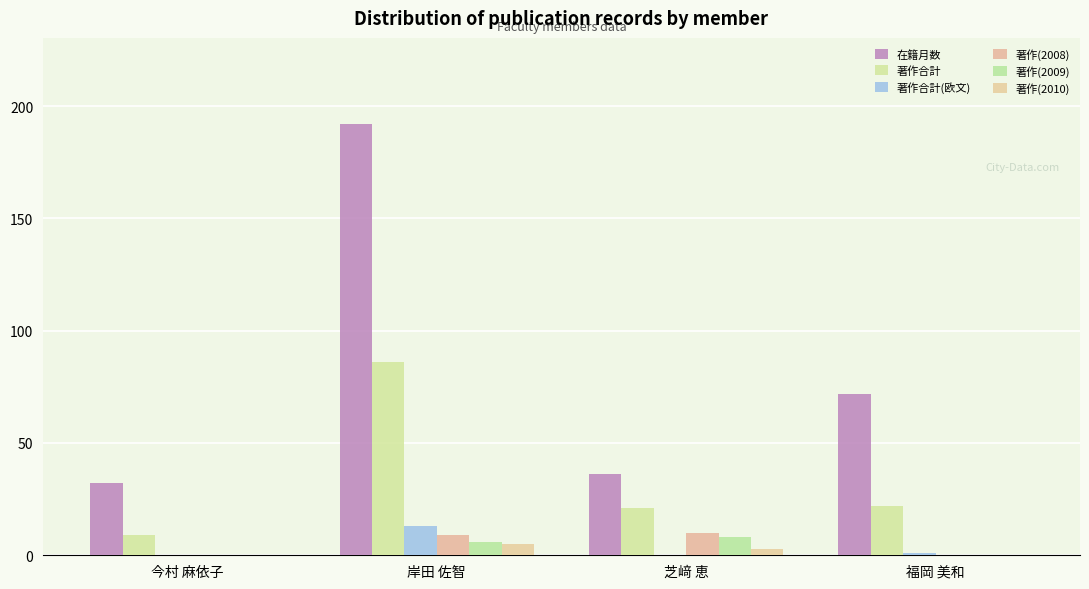

Reading right to left, what are all the values shown in this chart?

在籍月数: 72	36	192	32
著作合計: 22	21	86	9
著作合計(欧文): 1	0	13	0
著作(2008): 0	10	9	0
著作(2009): 0	8	6	0
著作(2010): 0	3	5	0